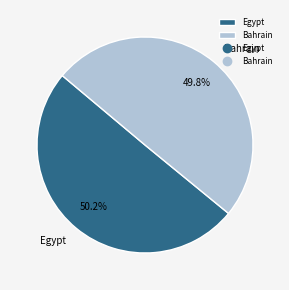

Count the number of slices in the pie.

2